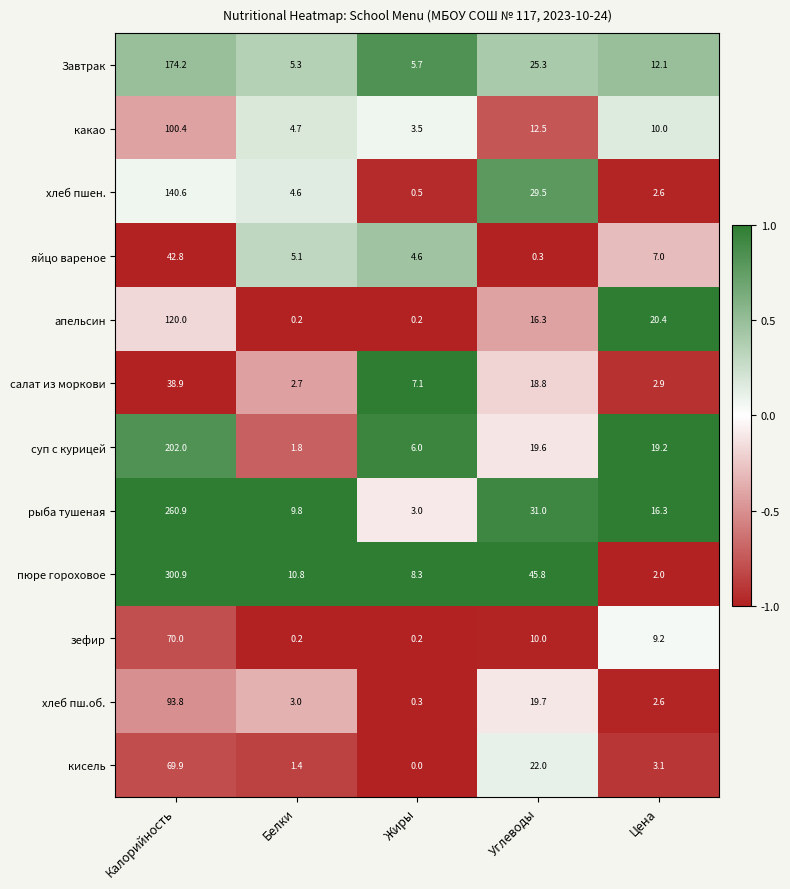

Rank the categories by кисель value from lowest to highest.

Жиры, Белки, Цена, Углеводы, Калорийность